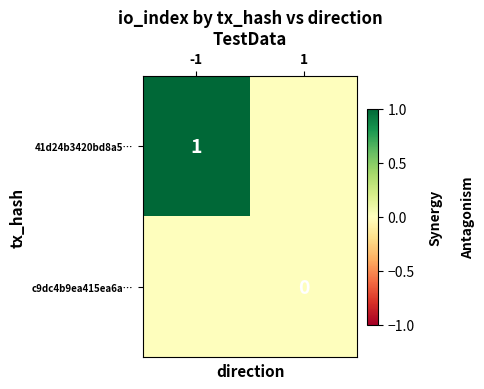

The 41d24b3420bd8a5… series shows 1 at -1. True or false?

True